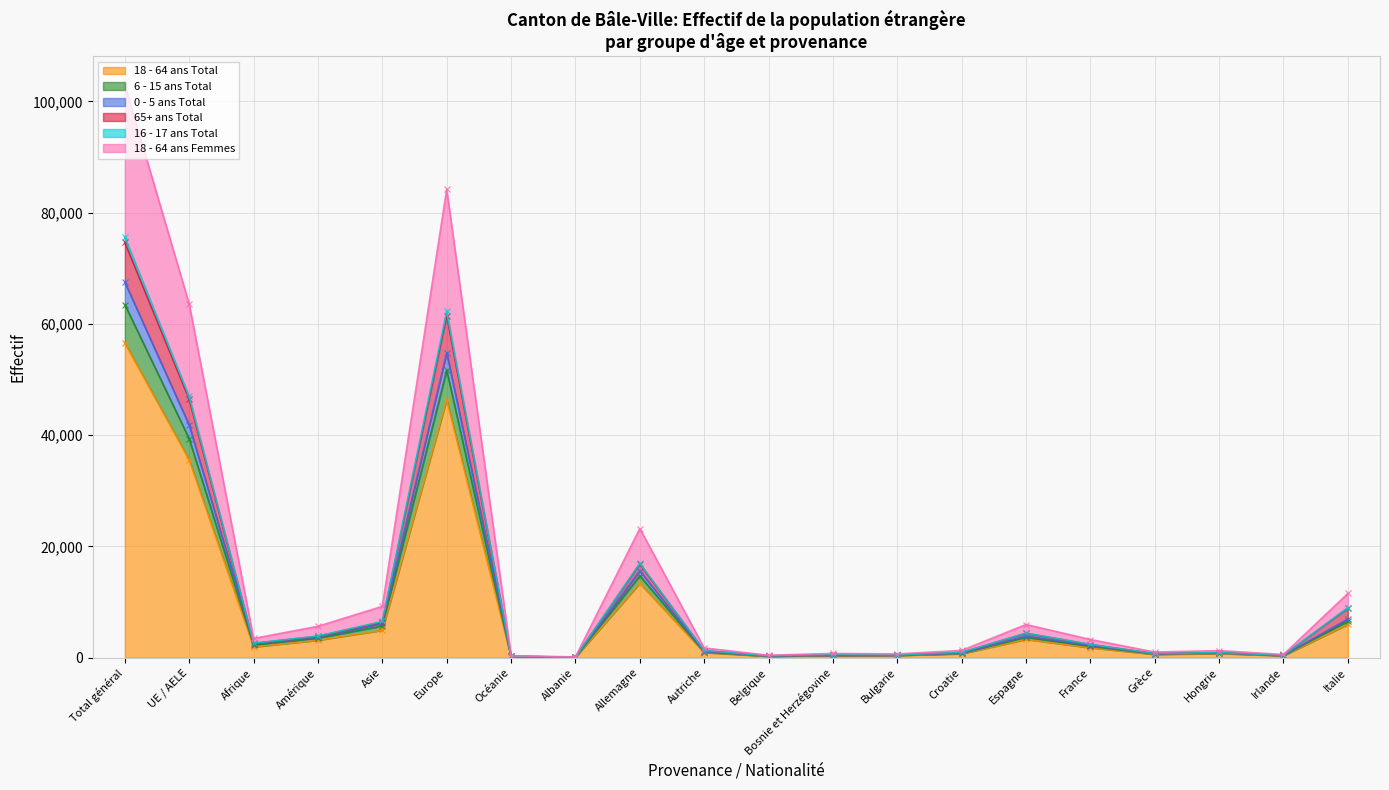

The value of 18 - 64 ans Total at Europe is 27012. True or false?

False